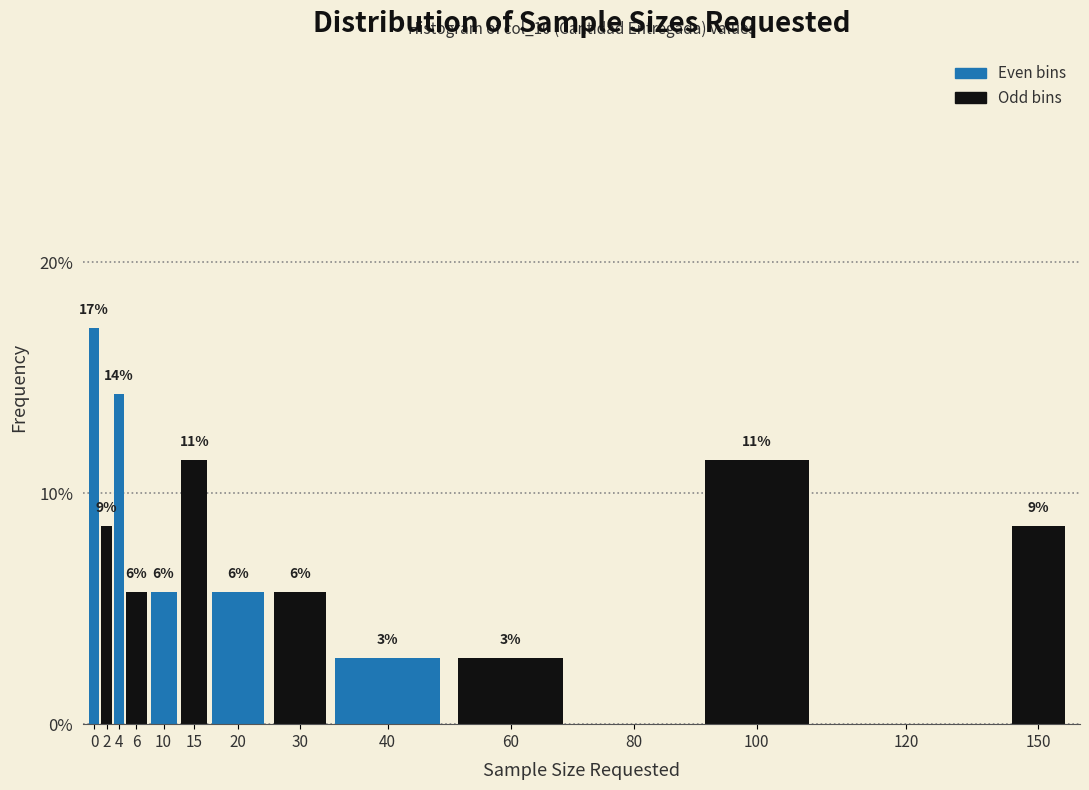

Are the bars horizontal?

No